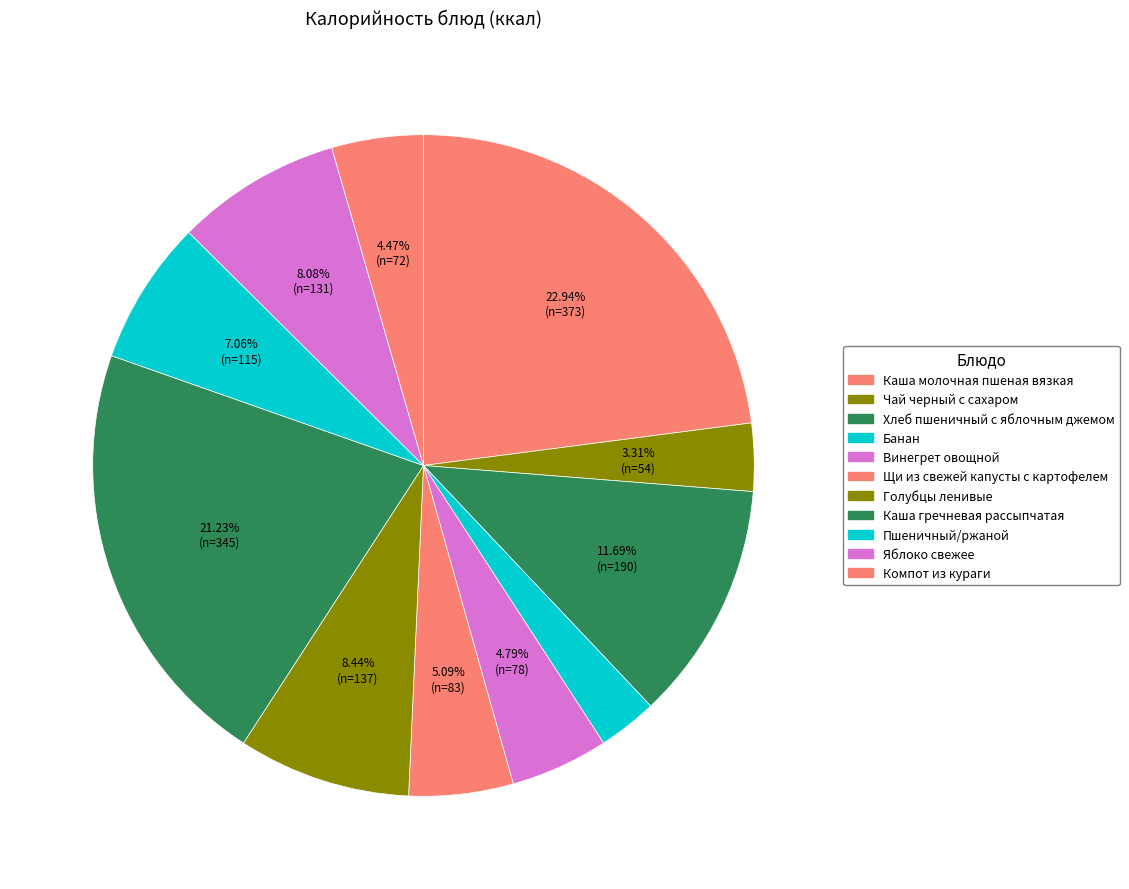

Is there a majority slice in this chart?

No